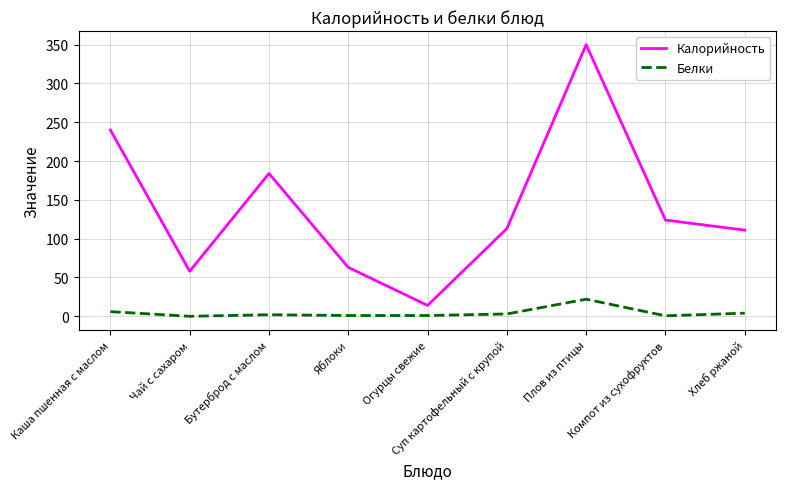

What is the maximum value for Белки?

22.0